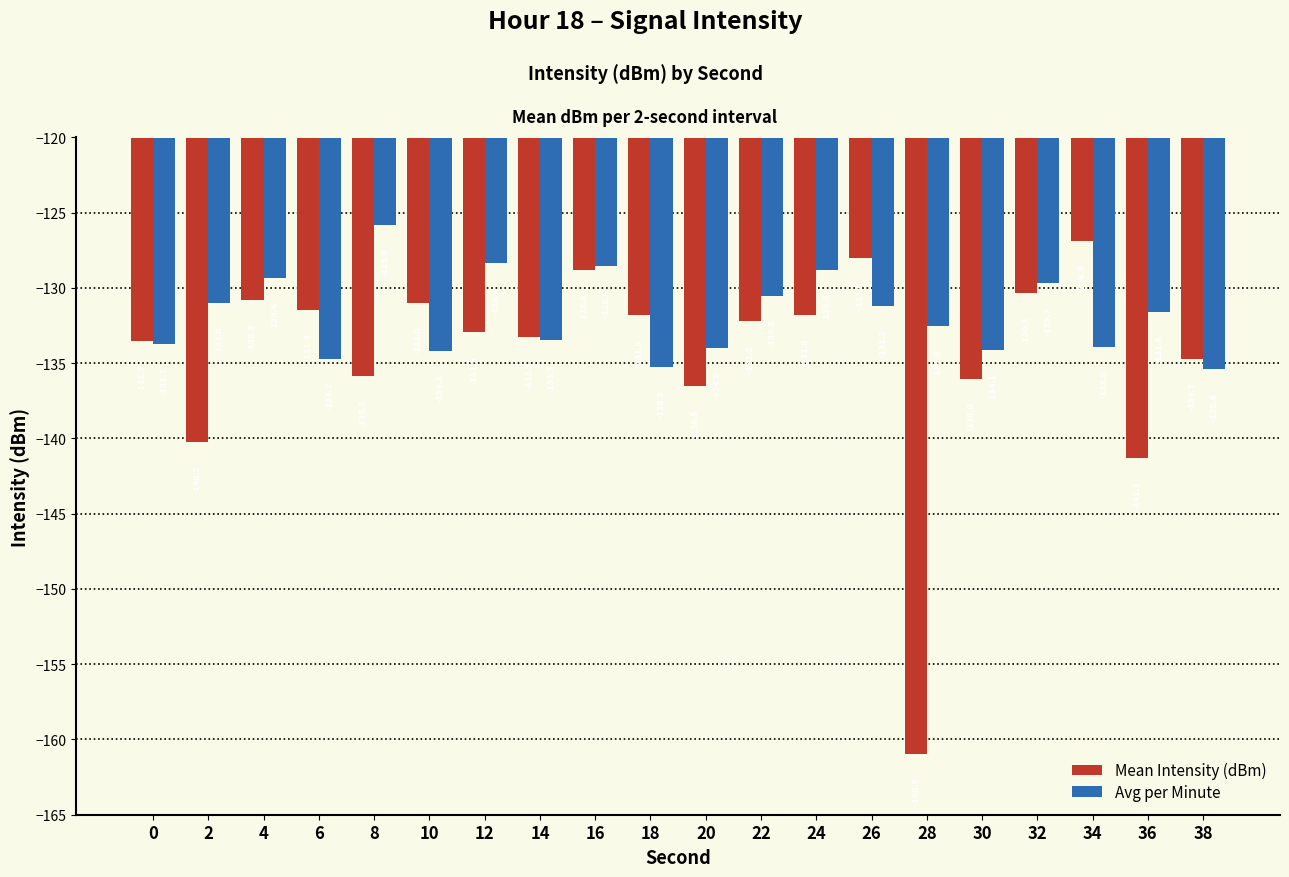

Which category has the lowest value in the Avg per Minute series?

38